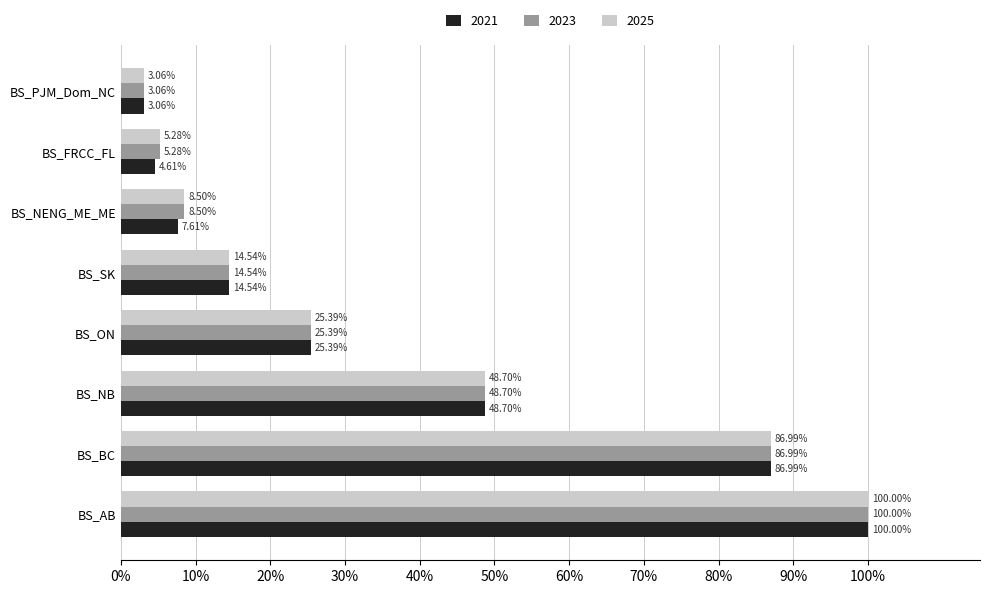

What is the total value across all series at BS_AB?

300.0